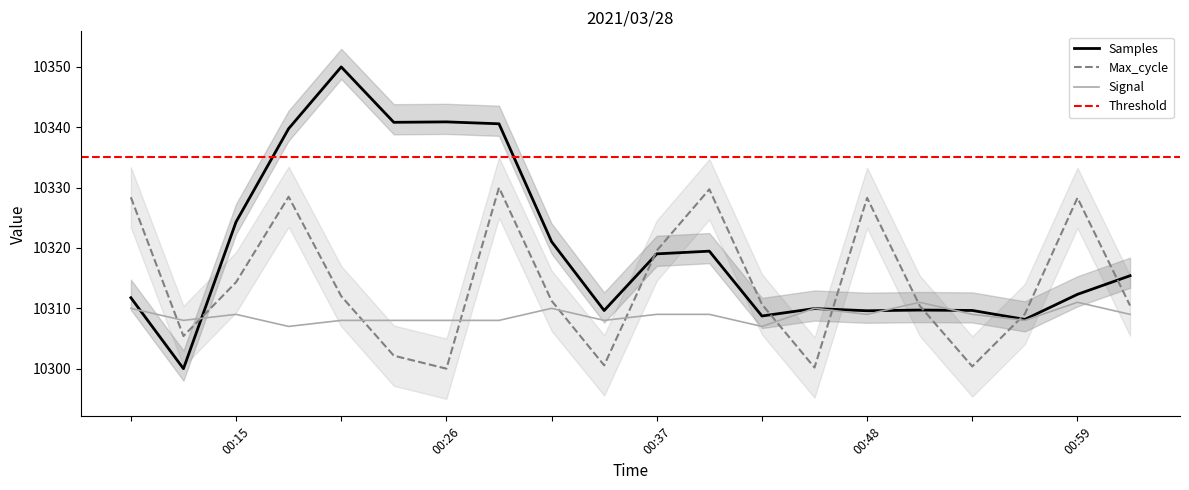

At how many categories does at least one series exceed 10336?

5